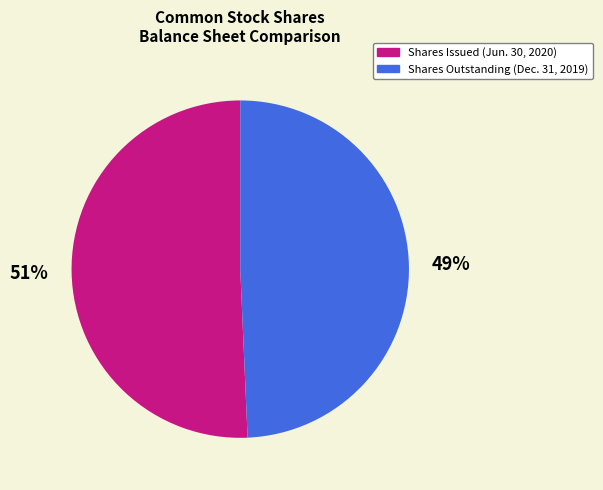

To the nearest percent, what is the combined percentage of Shares Outstanding (Dec. 31, 2019) and Shares Issued (Jun. 30, 2020)?

100%